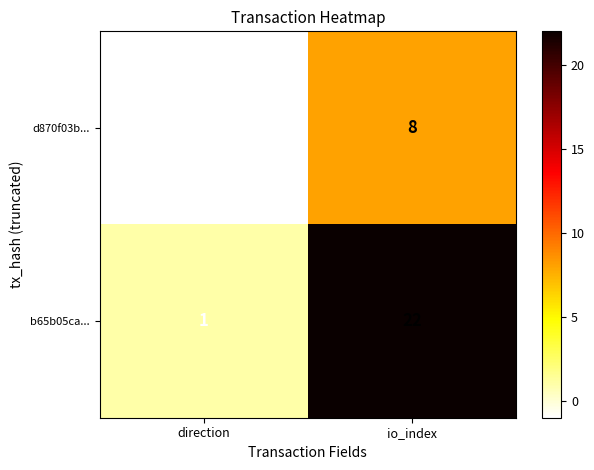

List the series in order of their peak value, lowest first.

d870f03b..., b65b05ca...